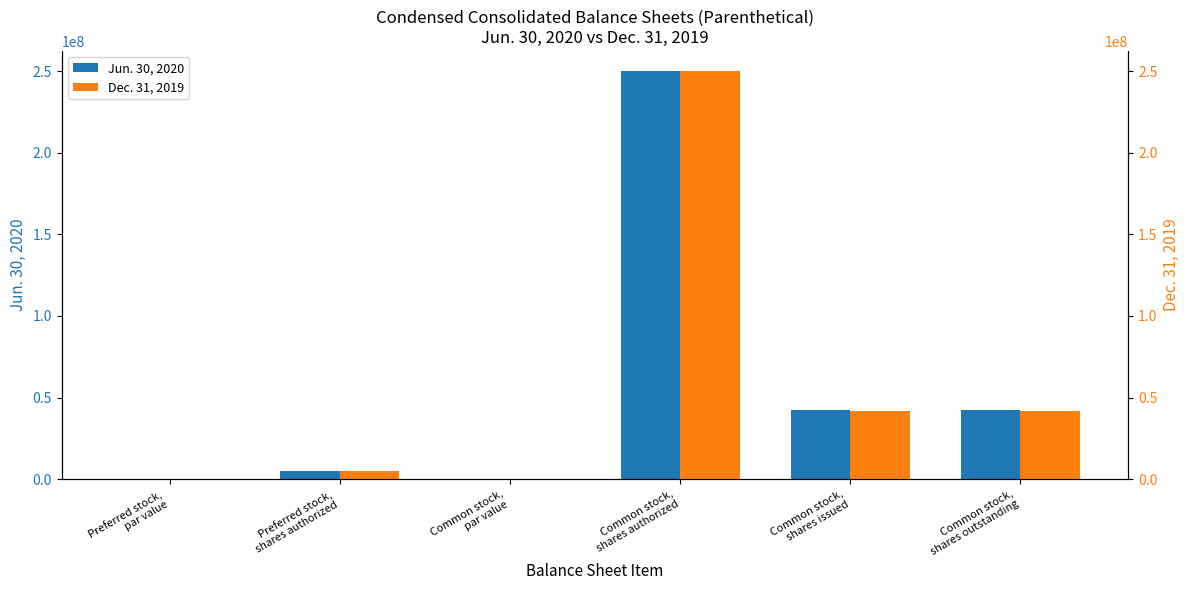

Reading left to right, what are all the values shown in this chart?

Jun. 30, 2020: 0.0	5000000.0	0.0	250000000.0	42608257.0	42608257.0
Dec. 31, 2019: 0.0	5000000.0	0.0	250000000.0	41908148.0	41908148.0